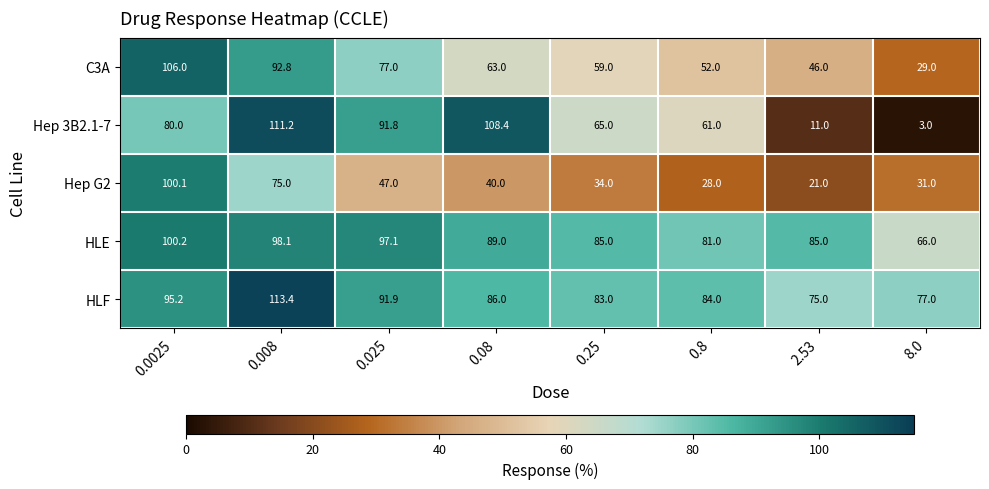

Which series has the largest total across all categories?

HLF